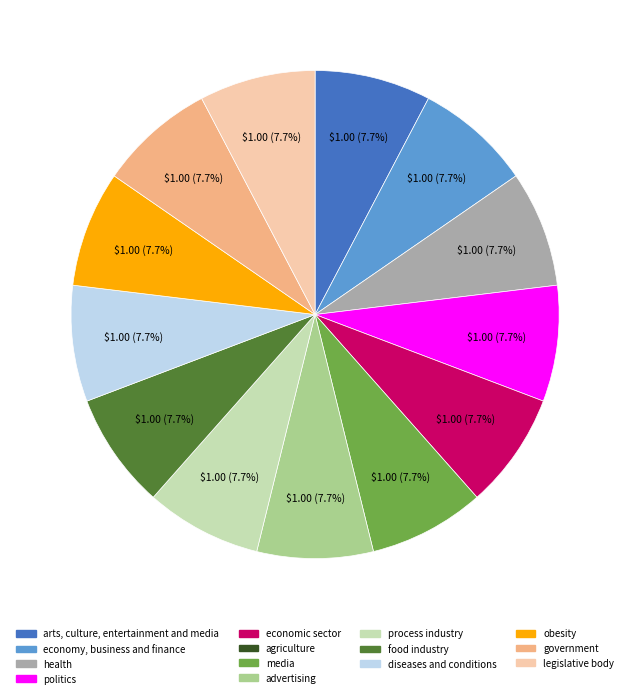

Is there a majority slice in this chart?

No